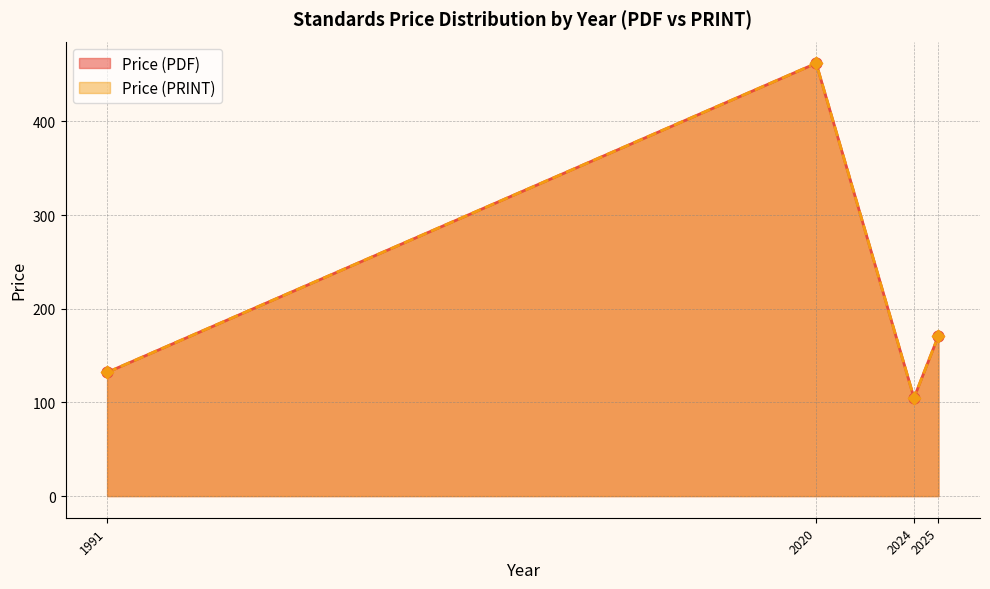

Which series contains the highest Y value?

Price (PDF)